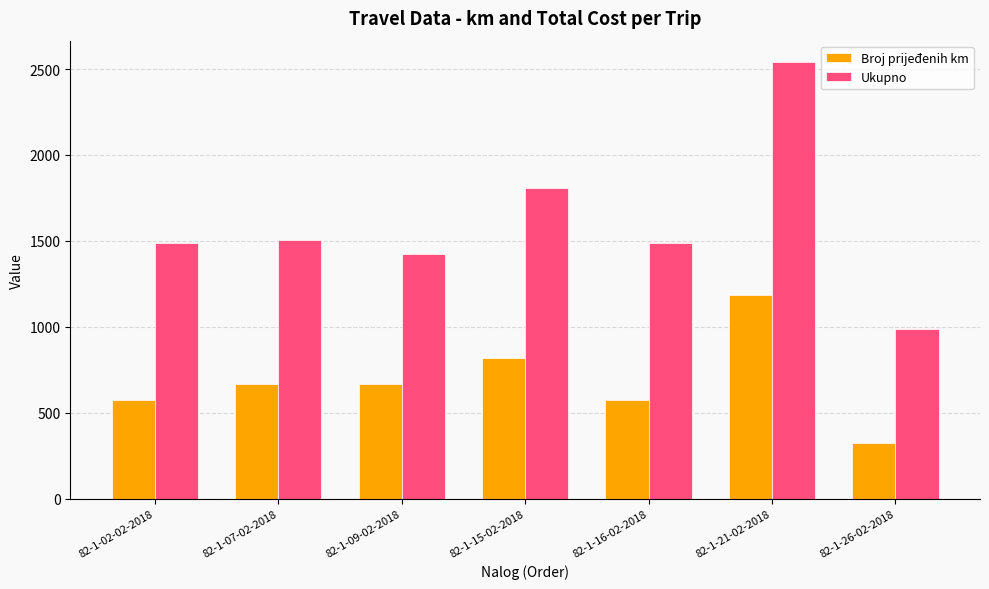

How many values in the Ukupno series are below 1488?

2